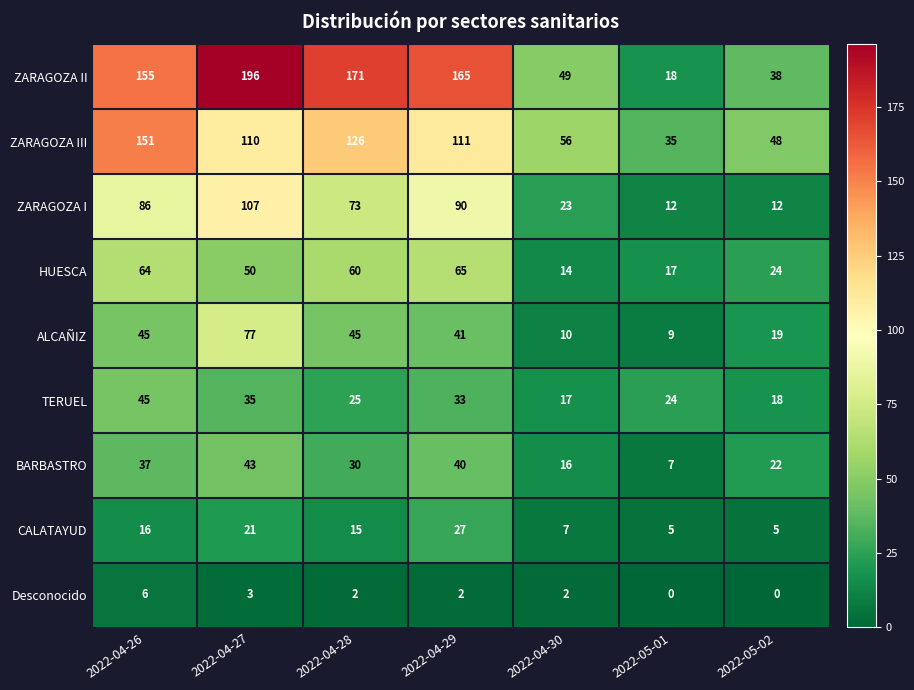

At which label does ALCAÑIZ reach its peak?

2022-04-27